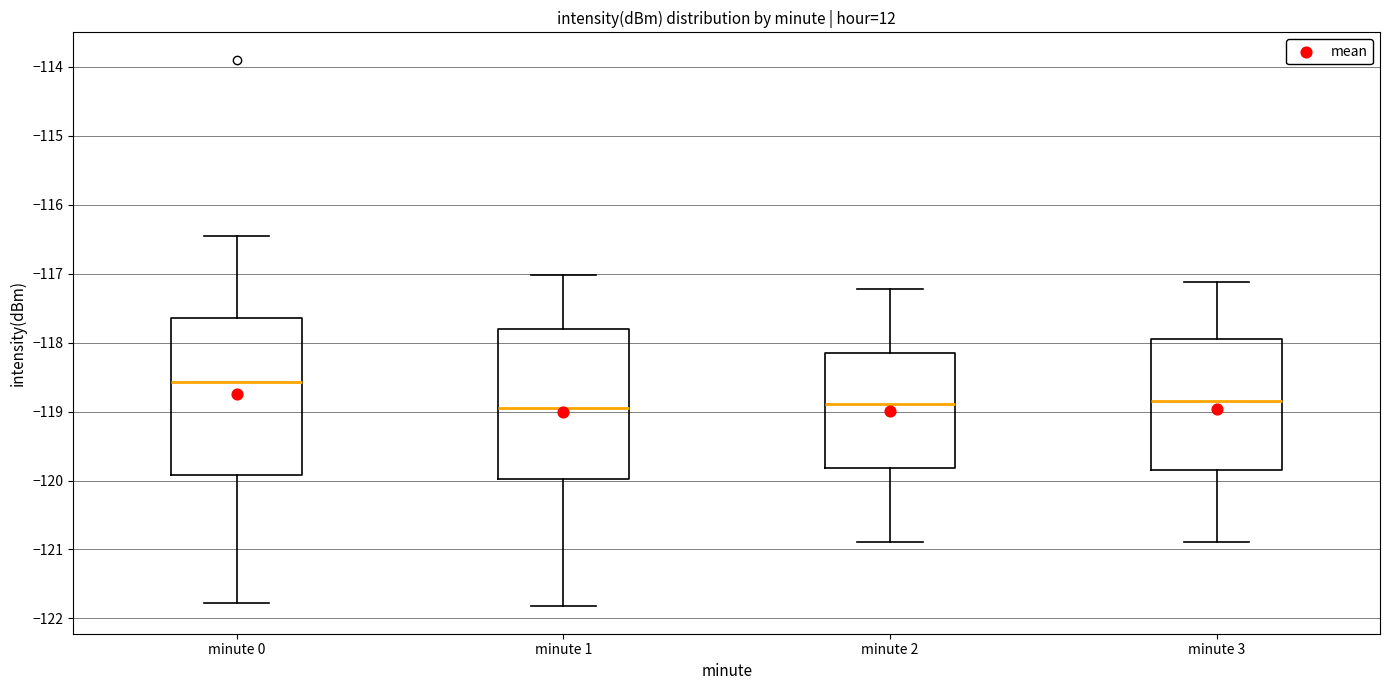

Reading left to right, transcribe this box plot: for each box, give where its median line is, the range the box spans, and where its two whiskers end, as read against the y-axis. The values are not printed on the chart, so give them approximately, as read against the axis.

minute 0: median -118.6, box -119.9 to -117.6, whiskers -121.8 to -116.5
minute 1: median -118.9, box -120.0 to -117.8, whiskers -121.8 to -117.0
minute 2: median -118.9, box -119.8 to -118.1, whiskers -120.9 to -117.2
minute 3: median -118.8, box -119.8 to -117.9, whiskers -120.9 to -117.1